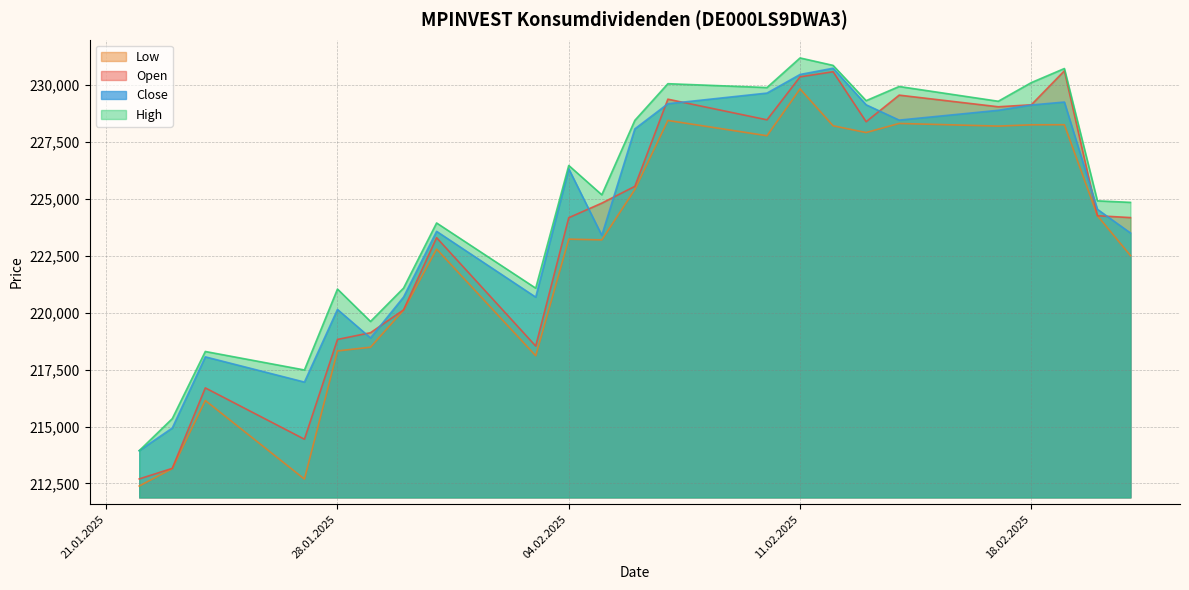

Reading left to right, list all the values displayed in this chart.

Open: 212699	213163	216696	214443	218824	219119	220121	223292	218533	224169	224809	225545	229373	228467	230354	230579	228384	229551	229040	229127	230618	224256	224174
High: 213940	215346	218295	217483	221036	219613	221078	223938	221075	226463	225175	228443	230053	229884	231184	230857	229308	229930	229282	230101	230719	224909	224842
Low: 212388	213153	216144	212693	218319	218483	220110	222791	218107	223227	223195	225404	228439	227768	229825	228206	227908	228308	228191	228248	228252	224256	222508
Close: 213940	214934	218059	216952	220140	218890	220685	223570	220681	226315	223394	228069	229173	229641	230458	230732	229127	228454	228885	229118	229247	224537	223498